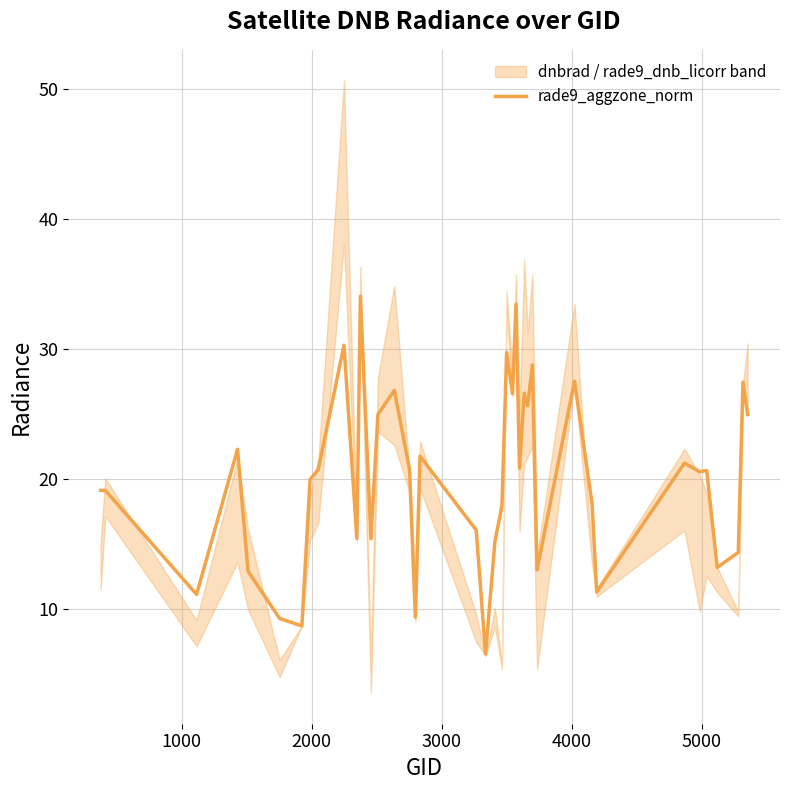

How many points are lower than both their immediate neighbors (excluding endpoints)?

13